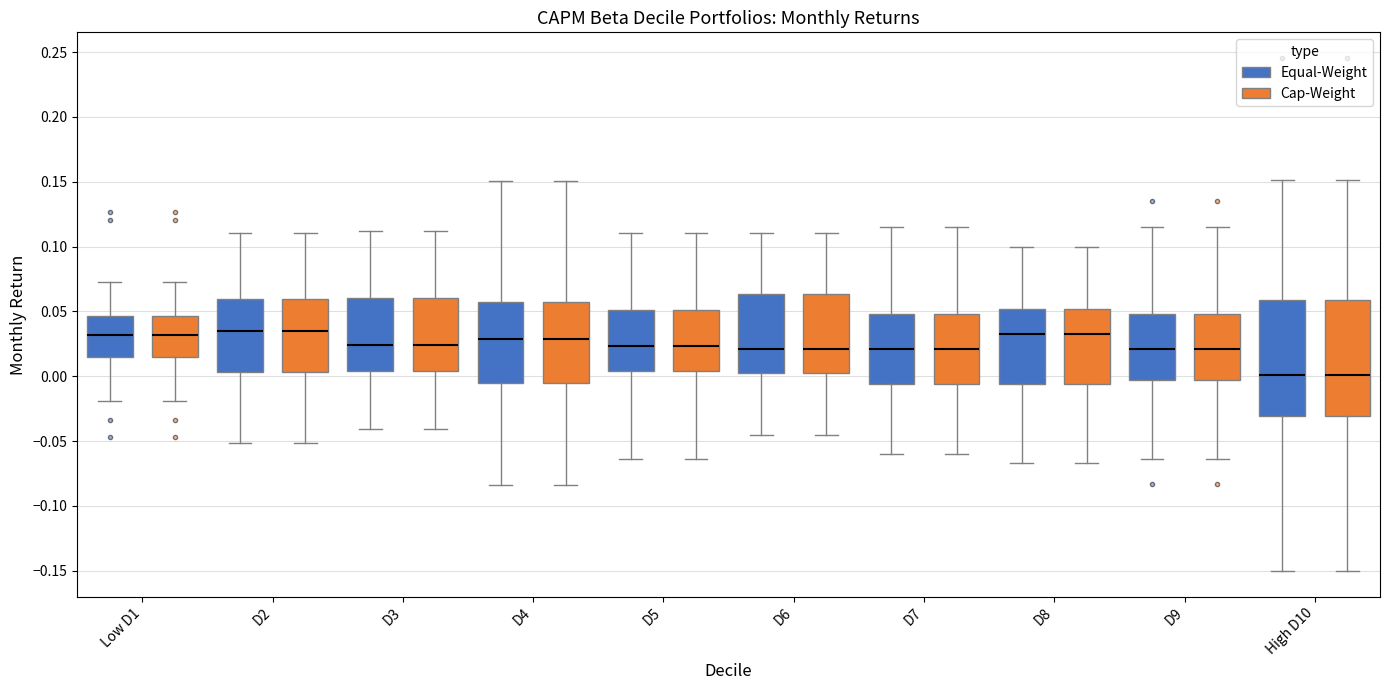

Reading left to right, read every box against the y-axis: the position of its median line, the range the box covers, and the ends of its whiskers. The values are not printed on the chart, so give them approximately, as read against the axis.

Low D1 (Equal-Weight): median 0.030, box 0.015 to 0.045, whiskers -0.020 to 0.075
Low D1 (Cap-Weight): median 0.030, box 0.015 to 0.045, whiskers -0.020 to 0.075
D2 (Equal-Weight): median 0.035, box 0.005 to 0.060, whiskers -0.050 to 0.110
D2 (Cap-Weight): median 0.035, box 0.005 to 0.060, whiskers -0.050 to 0.110
D3 (Equal-Weight): median 0.025, box 0.005 to 0.060, whiskers -0.040 to 0.110
D3 (Cap-Weight): median 0.025, box 0.005 to 0.060, whiskers -0.040 to 0.110
D4 (Equal-Weight): median 0.030, box -0.005 to 0.060, whiskers -0.085 to 0.150
D4 (Cap-Weight): median 0.030, box -0.005 to 0.060, whiskers -0.085 to 0.150
D5 (Equal-Weight): median 0.025, box 0.005 to 0.050, whiskers -0.065 to 0.110
D5 (Cap-Weight): median 0.025, box 0.005 to 0.050, whiskers -0.065 to 0.110
D6 (Equal-Weight): median 0.020, box 0.000 to 0.065, whiskers -0.045 to 0.110
D6 (Cap-Weight): median 0.020, box 0.000 to 0.065, whiskers -0.045 to 0.110
D7 (Equal-Weight): median 0.020, box -0.005 to 0.050, whiskers -0.060 to 0.115
D7 (Cap-Weight): median 0.020, box -0.005 to 0.050, whiskers -0.060 to 0.115
D8 (Equal-Weight): median 0.035, box -0.005 to 0.050, whiskers -0.065 to 0.100
D8 (Cap-Weight): median 0.035, box -0.005 to 0.050, whiskers -0.065 to 0.100
D9 (Equal-Weight): median 0.020, box -0.005 to 0.050, whiskers -0.065 to 0.115
D9 (Cap-Weight): median 0.020, box -0.005 to 0.050, whiskers -0.065 to 0.115
High D10 (Equal-Weight): median 0.000, box -0.030 to 0.060, whiskers -0.150 to 0.150
High D10 (Cap-Weight): median 0.000, box -0.030 to 0.060, whiskers -0.150 to 0.150